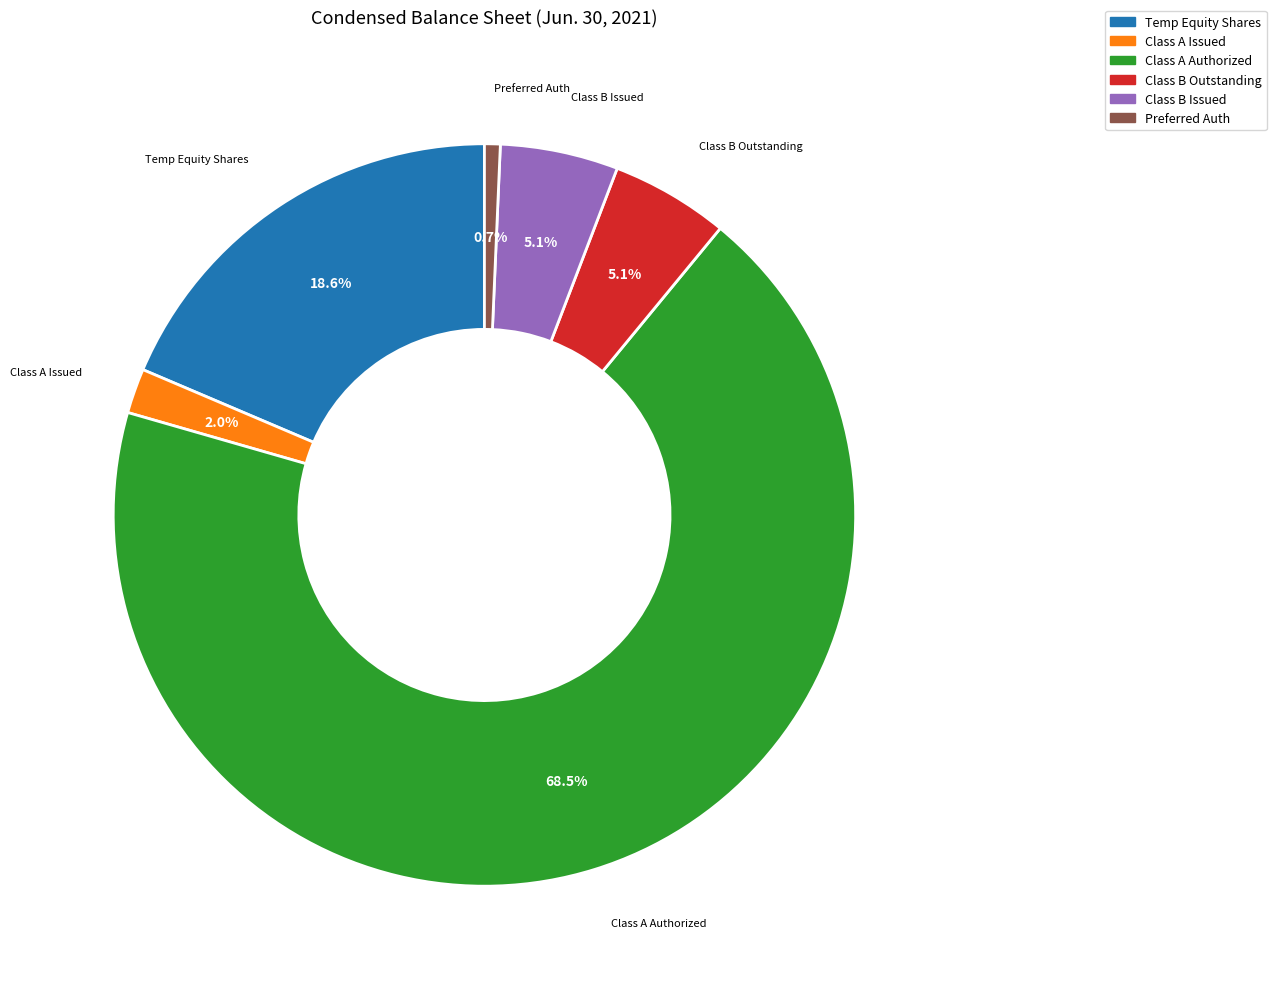

Is there any slice that represents more than half of the pie?

Yes